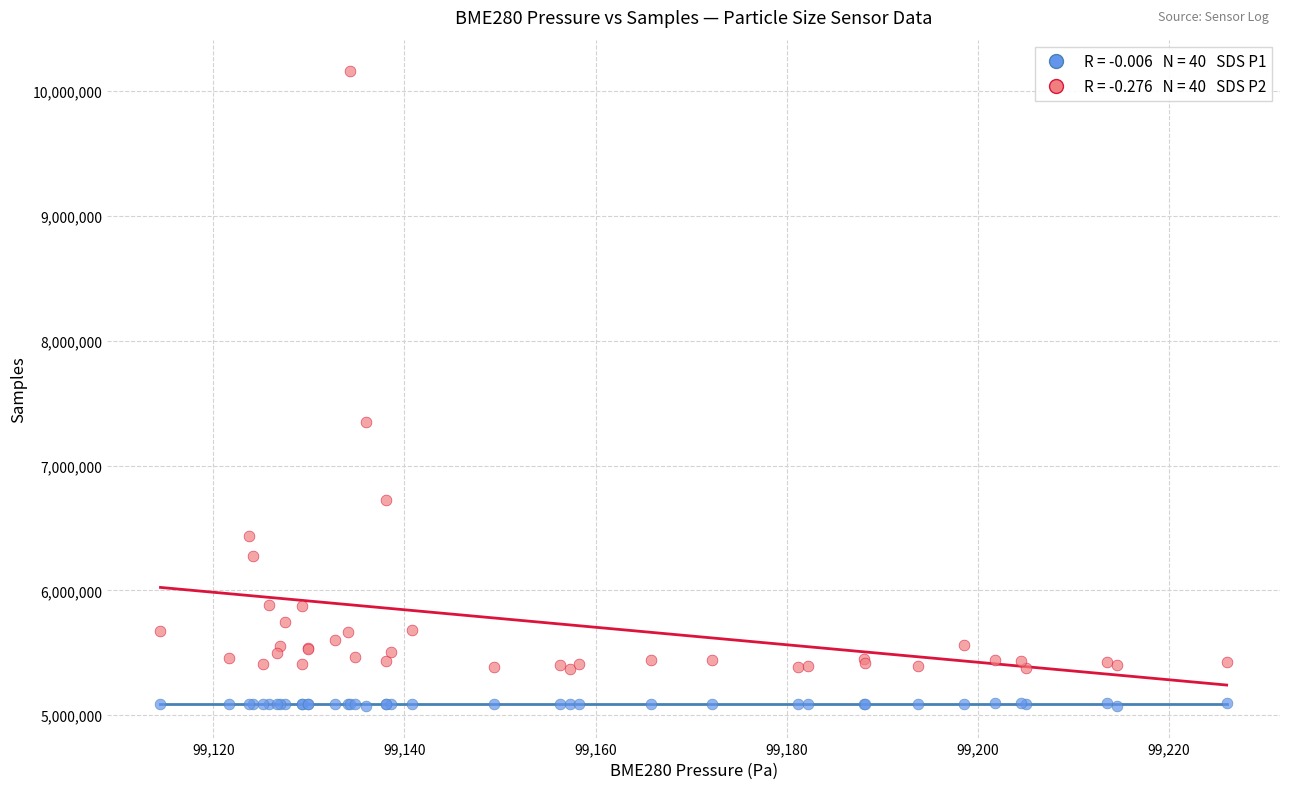

Across all series, what Y value is closest to 7616735?

7352500